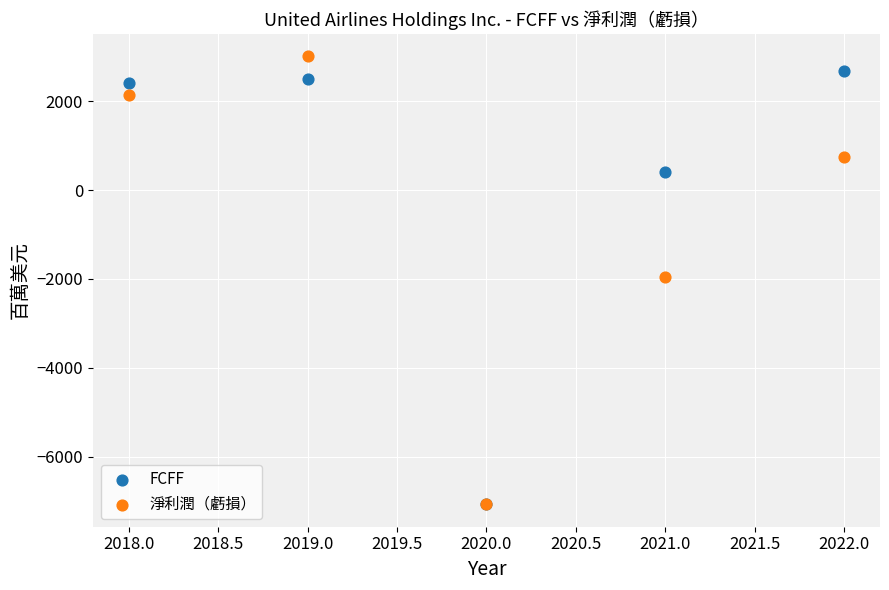

What are all the series names shown in the legend?

FCFF, 淨利潤（虧損）